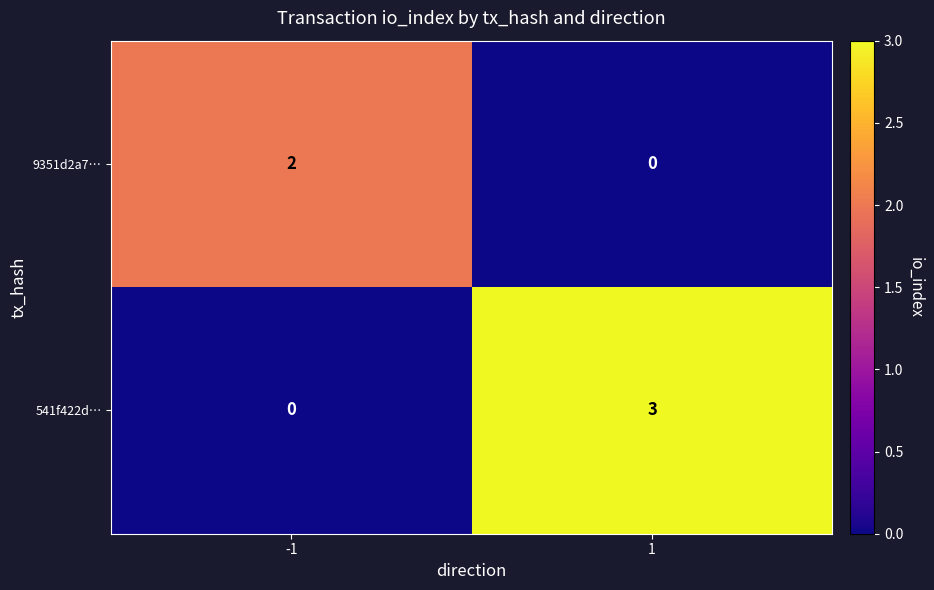

List the series in order of their peak value, highest first.

541f422d…, 9351d2a7…